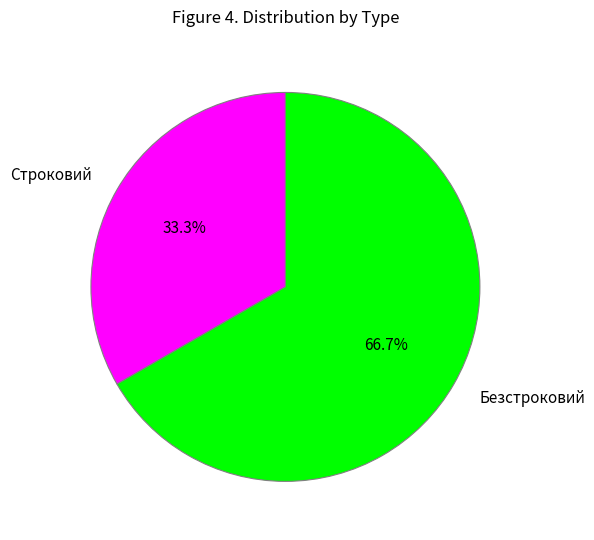

What is the largest slice in the pie chart?

Безстроковий